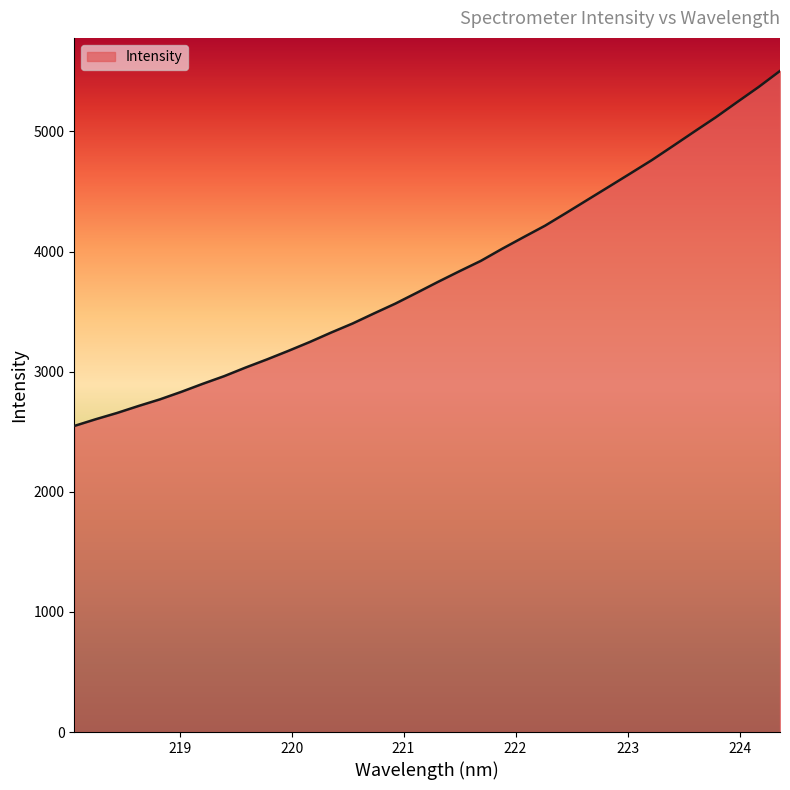

What is the greatest value displayed?

5503.5